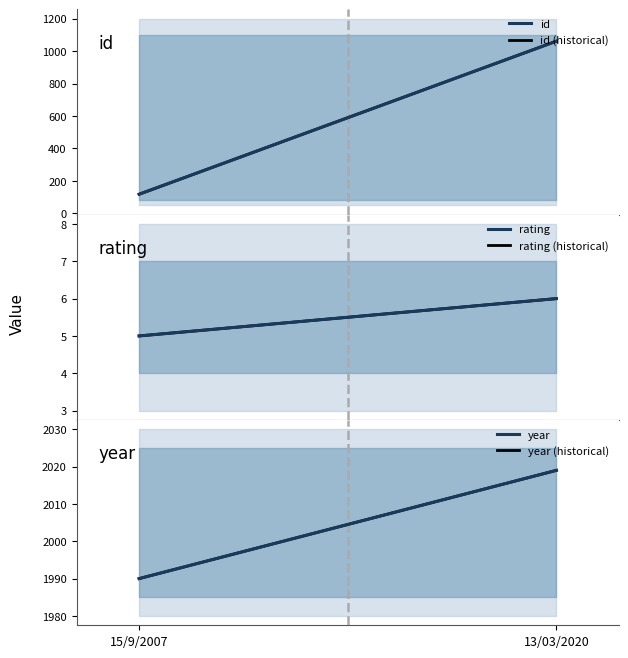

What is the value of the year point at the 2nd from the left?

2019